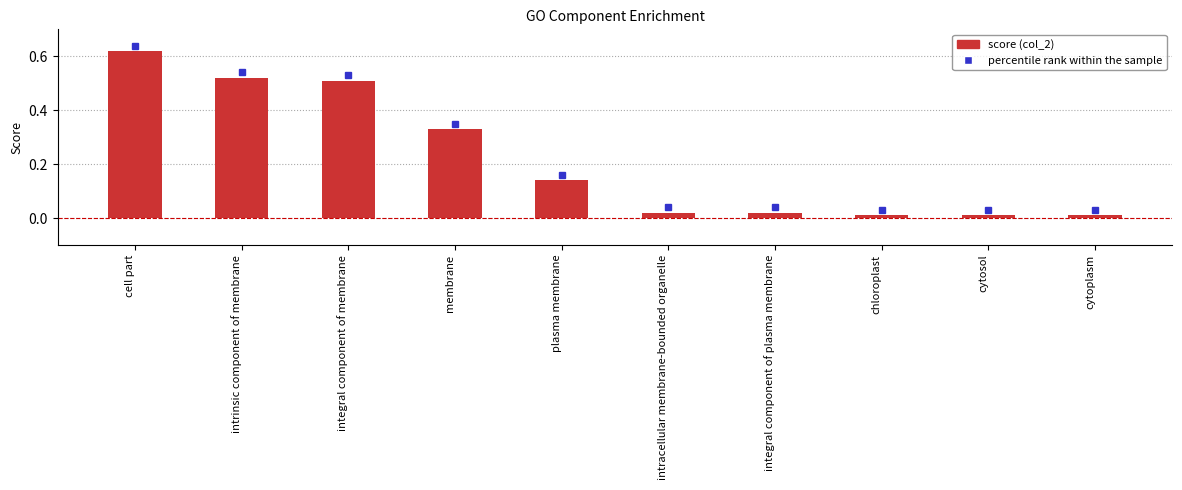

Which has a higher value, cell part or integral component of plasma membrane?

cell part